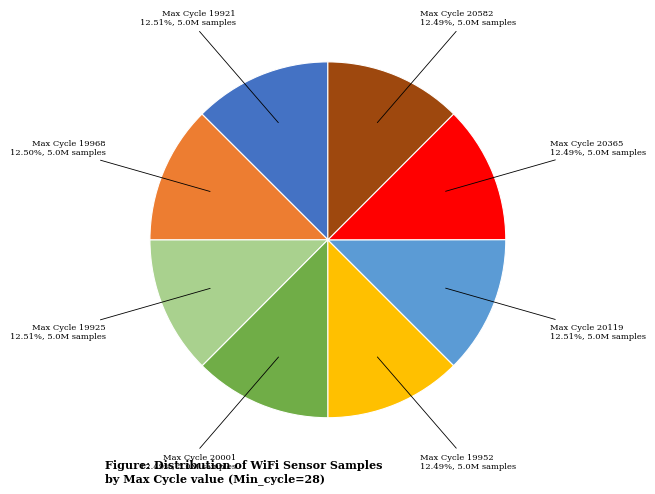

Is there a majority slice in this chart?

No